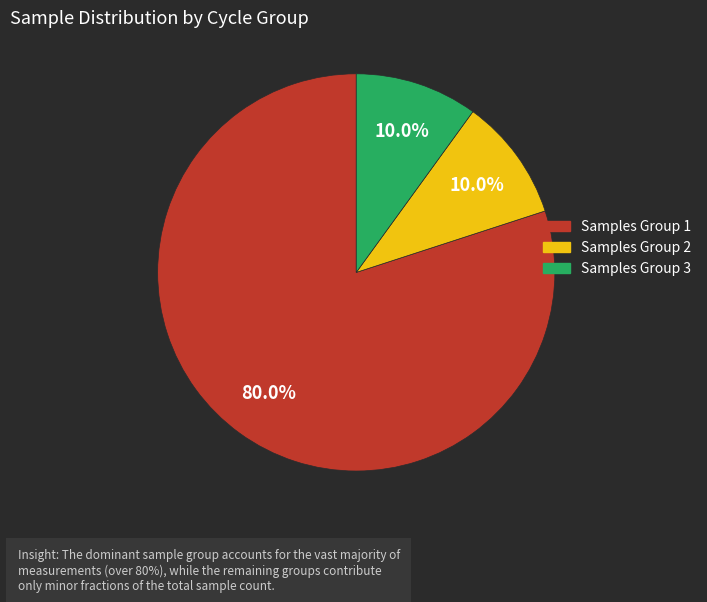

Does any single category account for the majority?

Yes